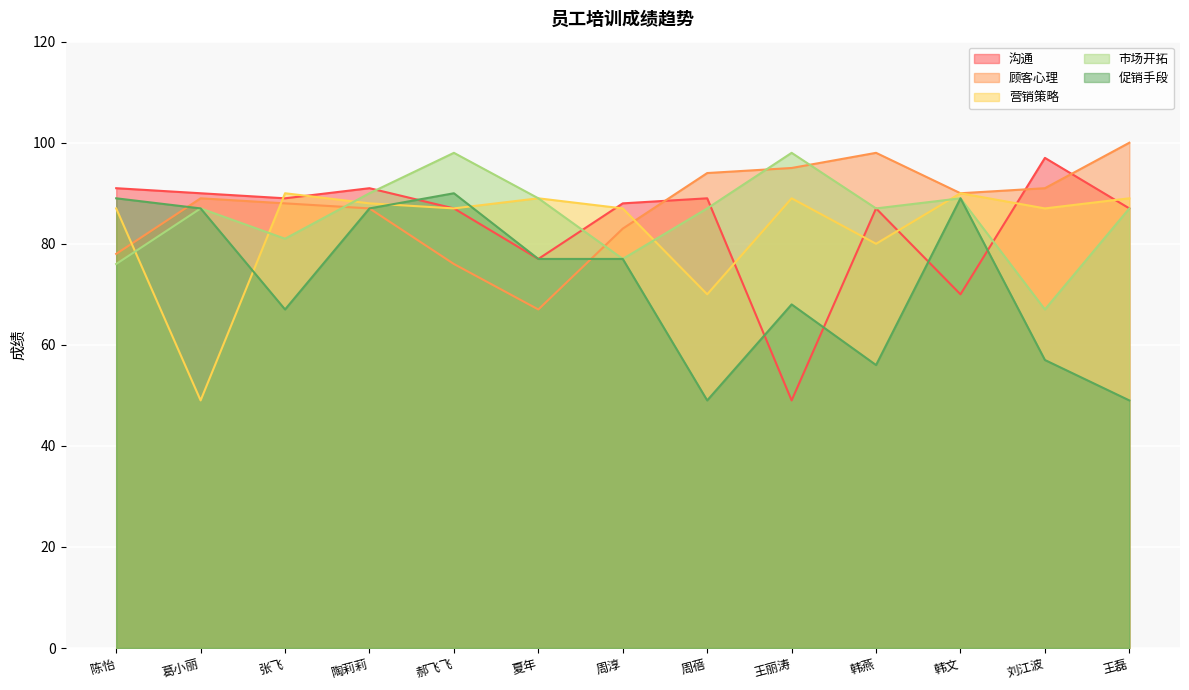

What are all the series names shown in the legend?

沟通, 顾客心理, 营销策略, 市场开拓, 促销手段